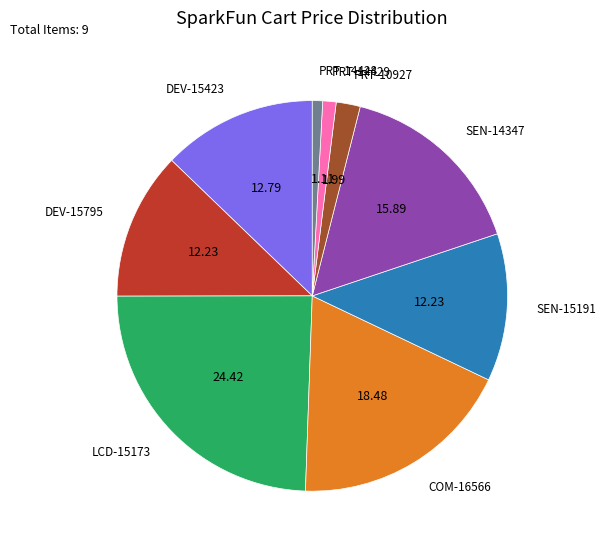

Is there any slice that represents more than half of the pie?

No